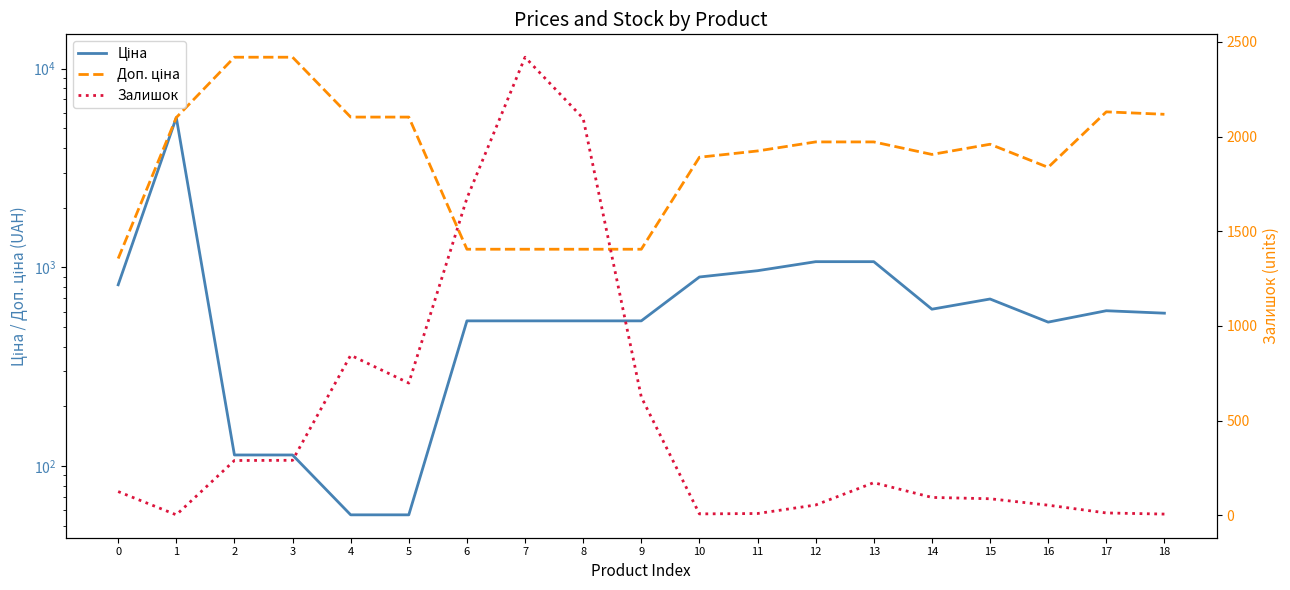

What is the smallest value displayed?

2.0